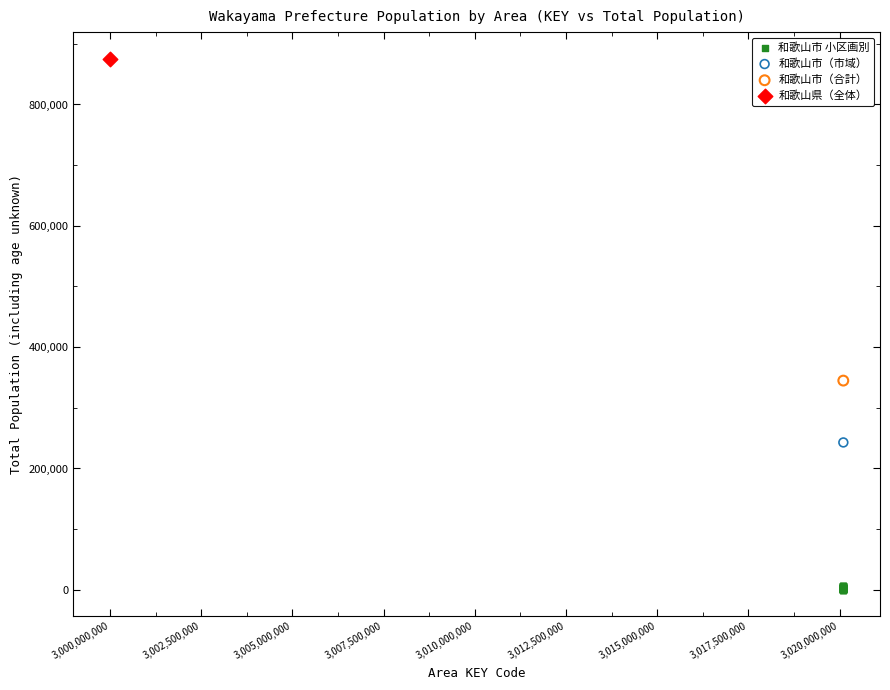

What are all the series names shown in the legend?

和歌山市 小区画別, 和歌山市（市域）, 和歌山市（合計）, 和歌山県（全体）